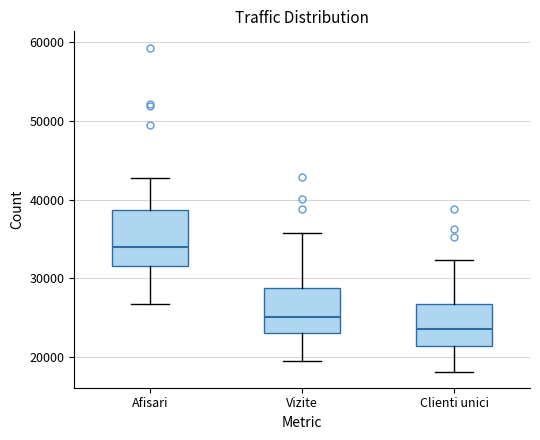

Comparing the boxes themselves (not the whiskers), which one is the tallest?

Afisari